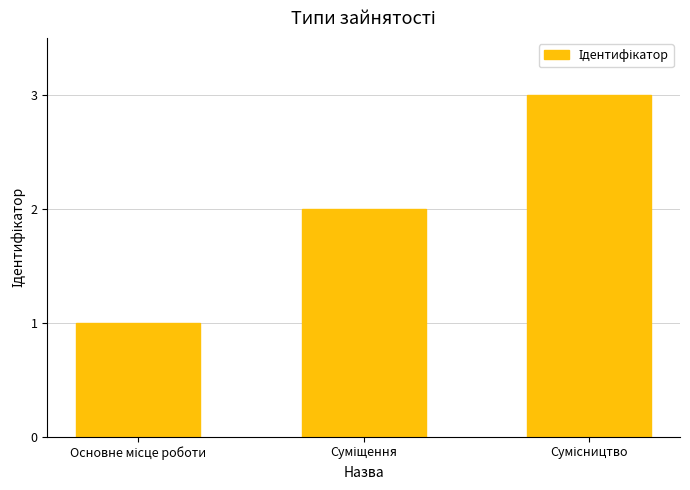

What is the maximum value shown in the chart?

3